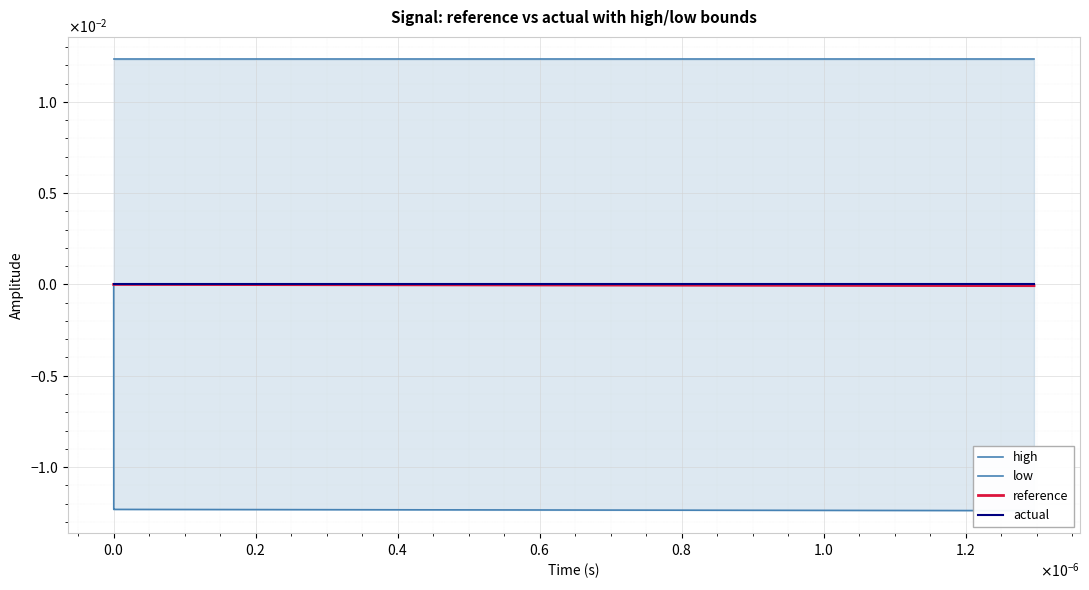

What are all the series names shown in the legend?

high, low, reference, actual